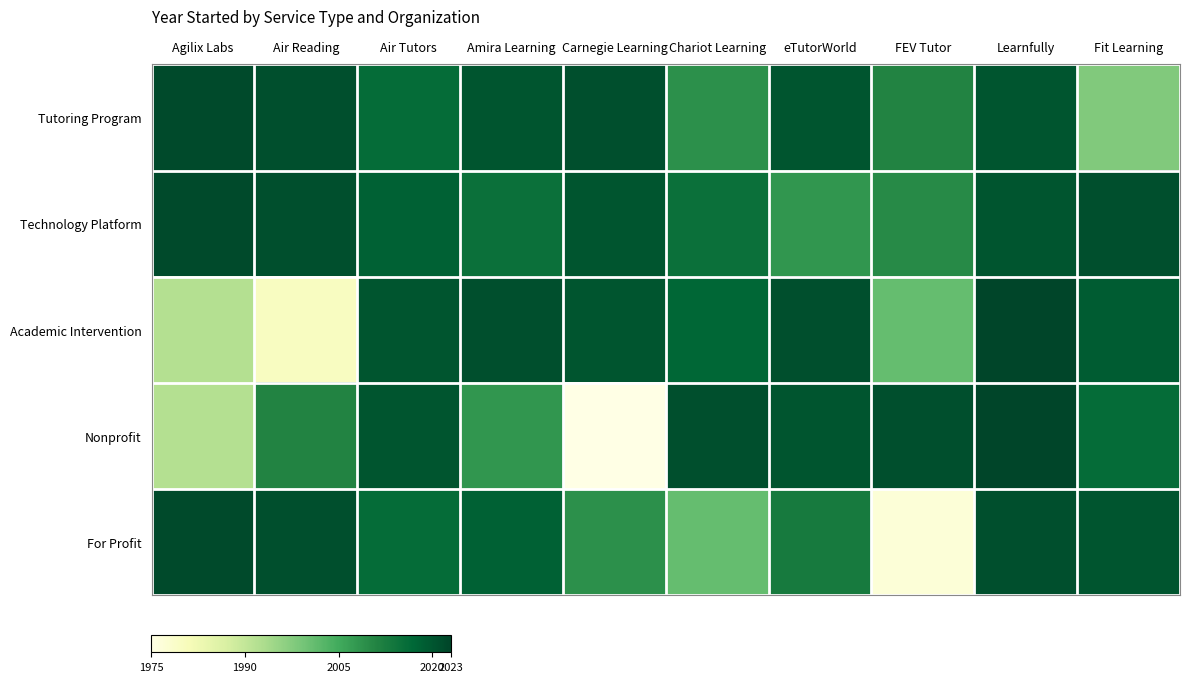

What is the spread (max minus min) of values at Carnegie Learning?

46